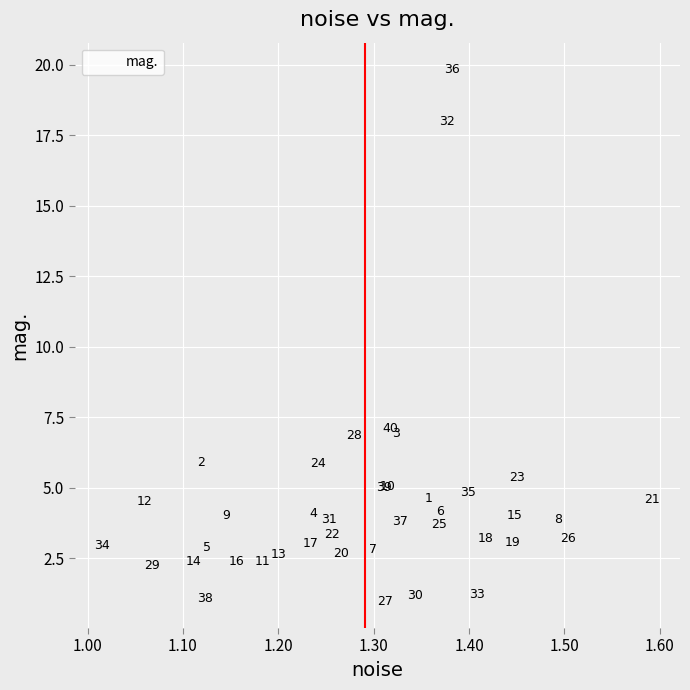

What Y value in the scatter plot is closest to 10?

7.1